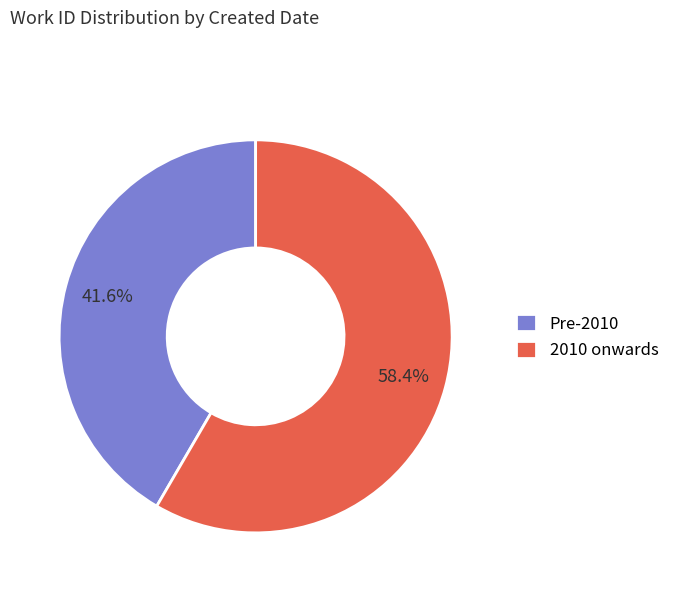

What is the total percentage of 2010 onwards and Pre-2010?

100.0%